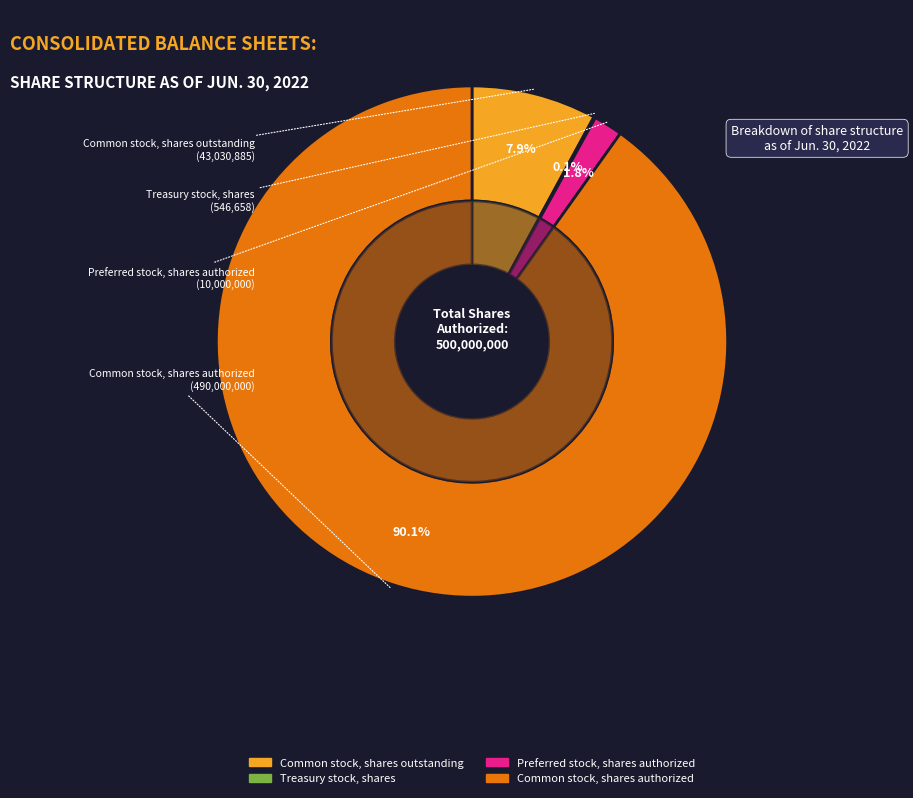

Which category has the biggest portion of the pie?

Common stock, shares authorized